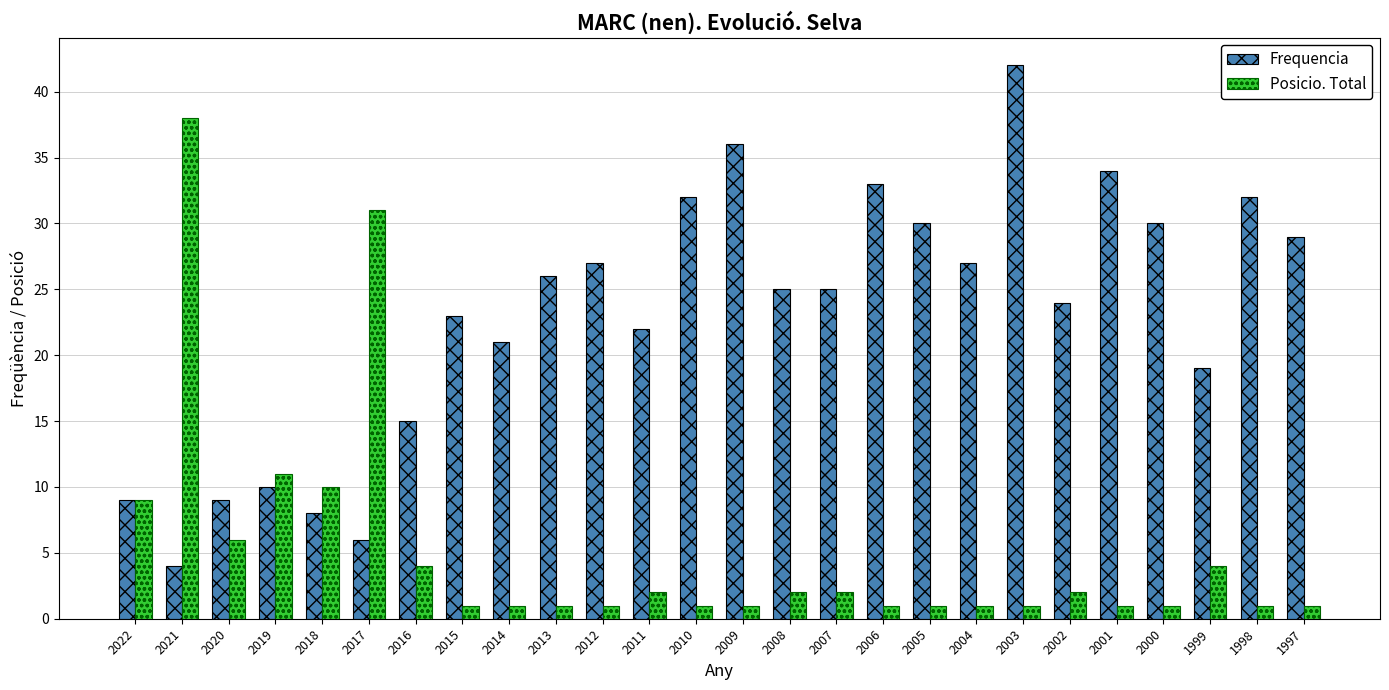

At which label does Posicio. Total reach its peak?

2021